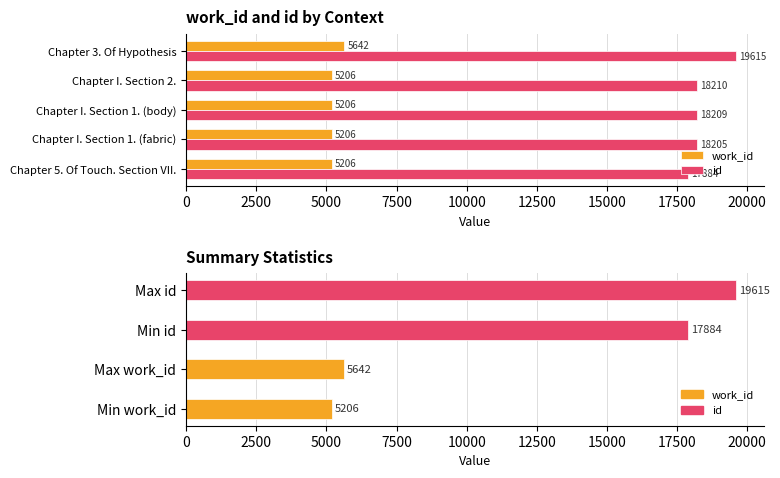

What is the total value across all series at Chapter I. Section 1. (fabric)?

23411